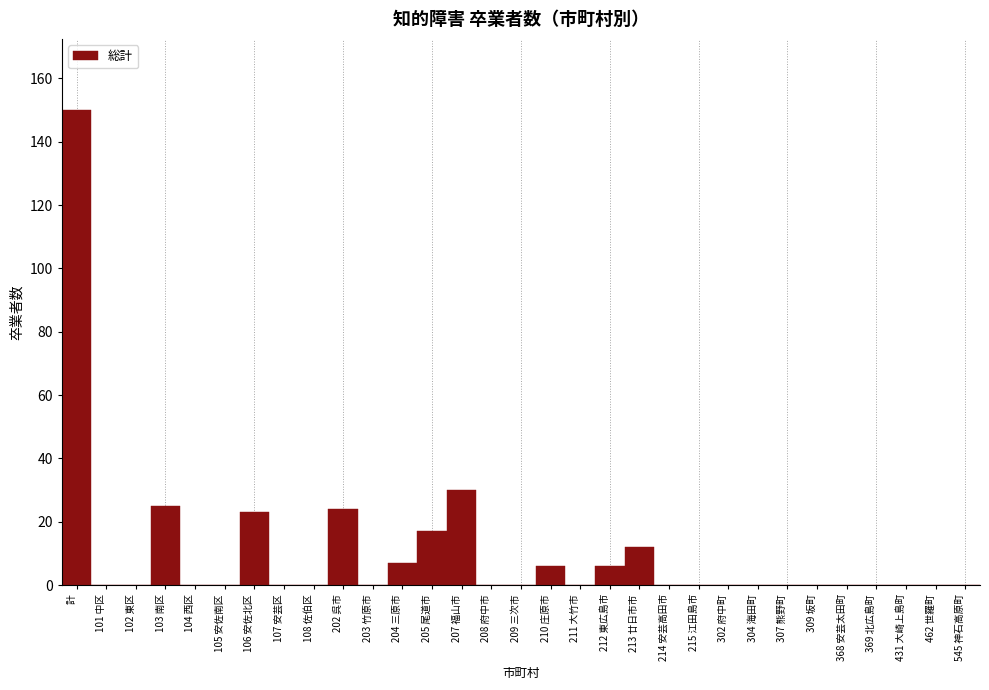

What is the change in value from 106 安佐北区 to 214 安芸高田市?

-23